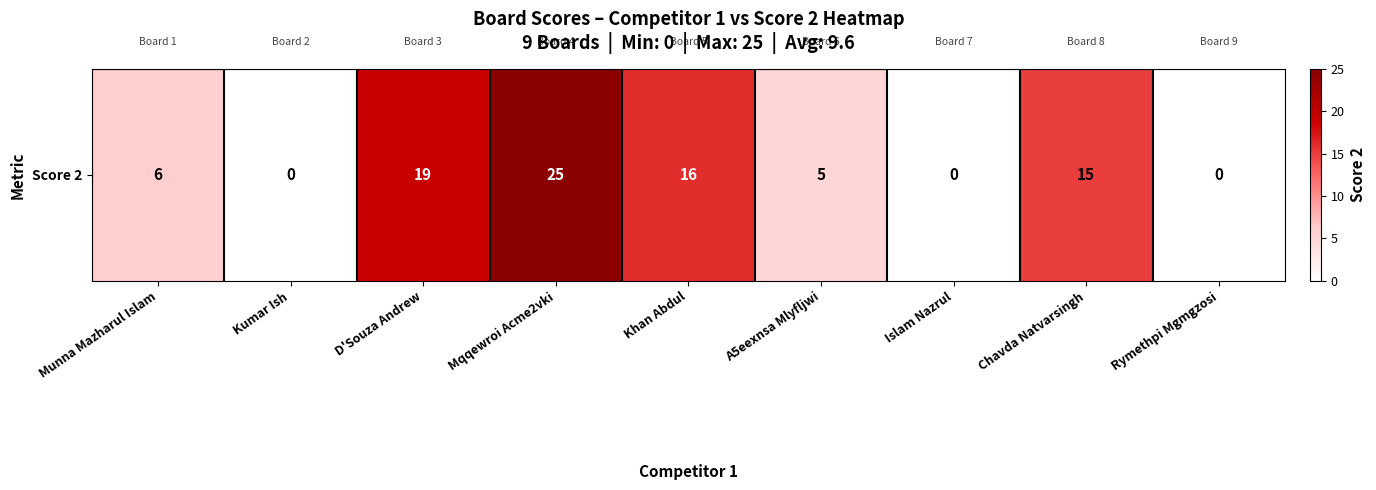

Reading left to right, list all the values displayed in this chart.

Munna Mazharul Islam=6	Kumar Ish=0	D'Souza Andrew=19	Mqqewroi Acme2vki=25	Khan Abdul=16	A5eexnsa Mlyfljwi=5	Islam Nazrul=0	Chavda Natvarsingh=15	Rymethpi Mgmgzosi=0